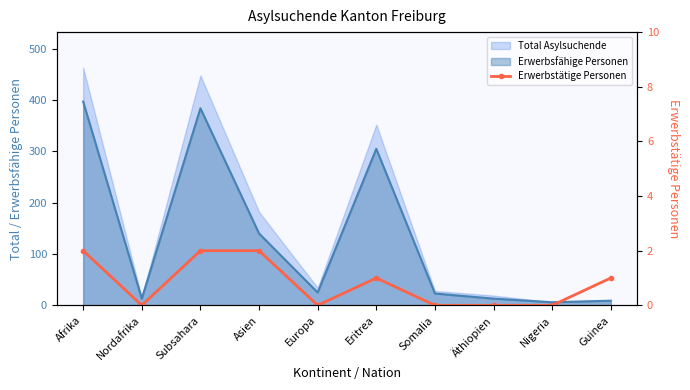

How many values are above zero?

5